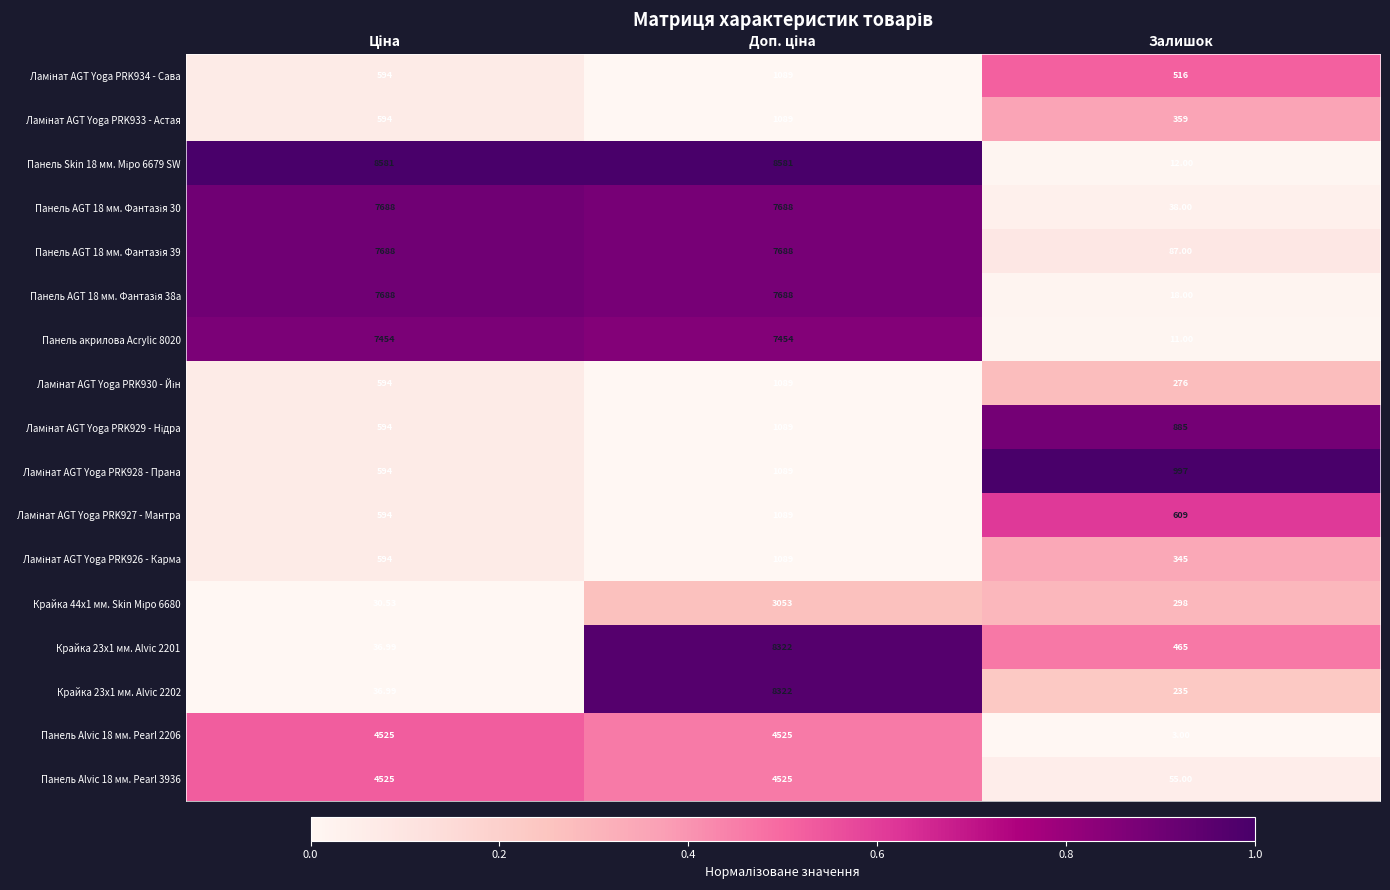

Which label corresponds to the smallest value in the chart?

Залишок